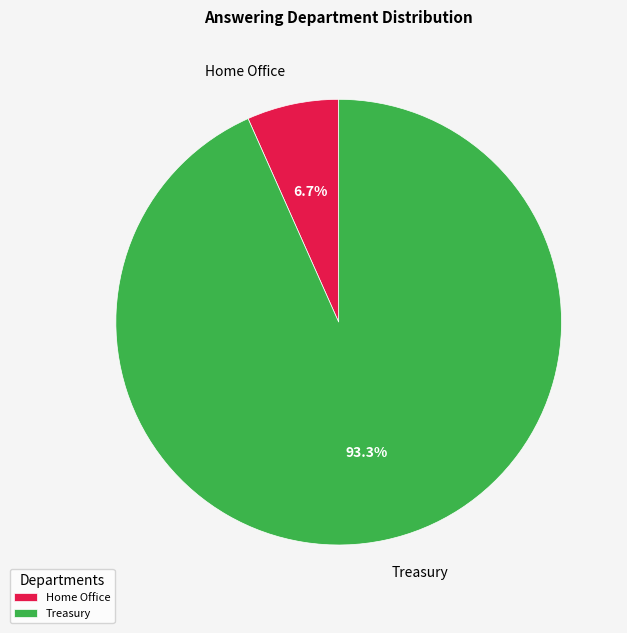

Count the number of slices in the pie.

2